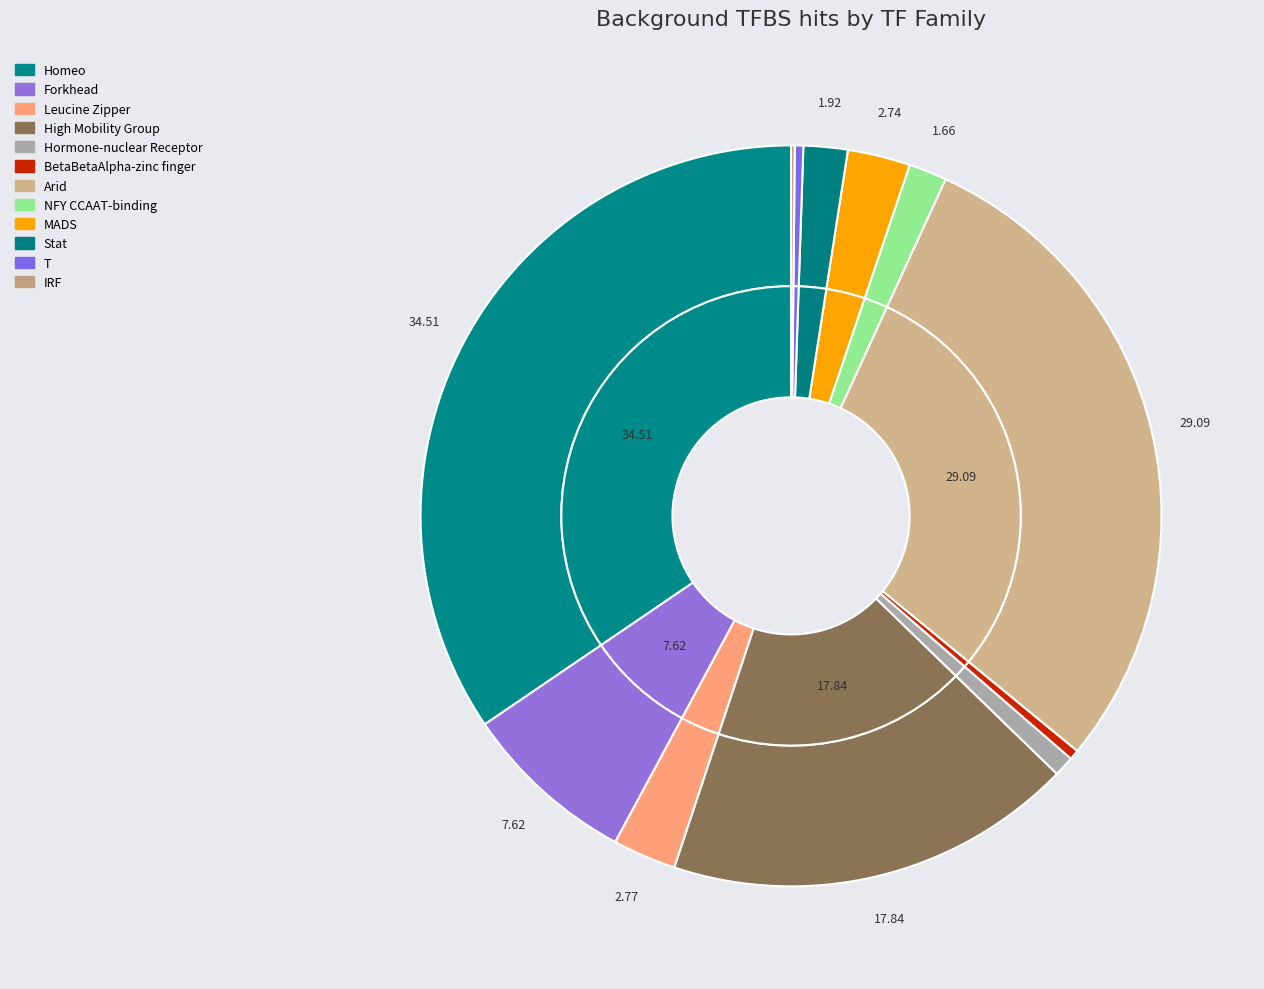

What percentage is the High Mobility Group slice, to the nearest percent?

18%